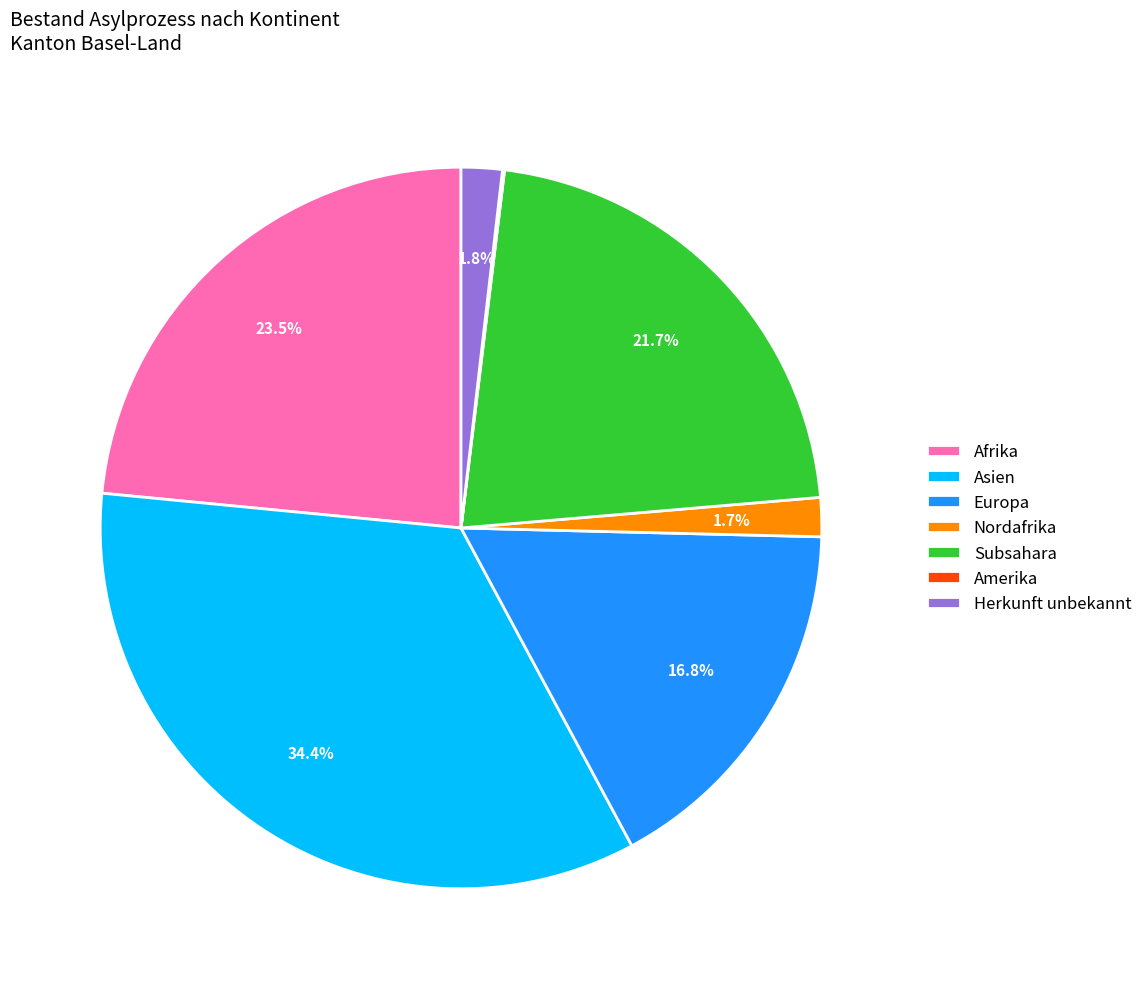

How much of the chart is everything except Europa?

83.2%